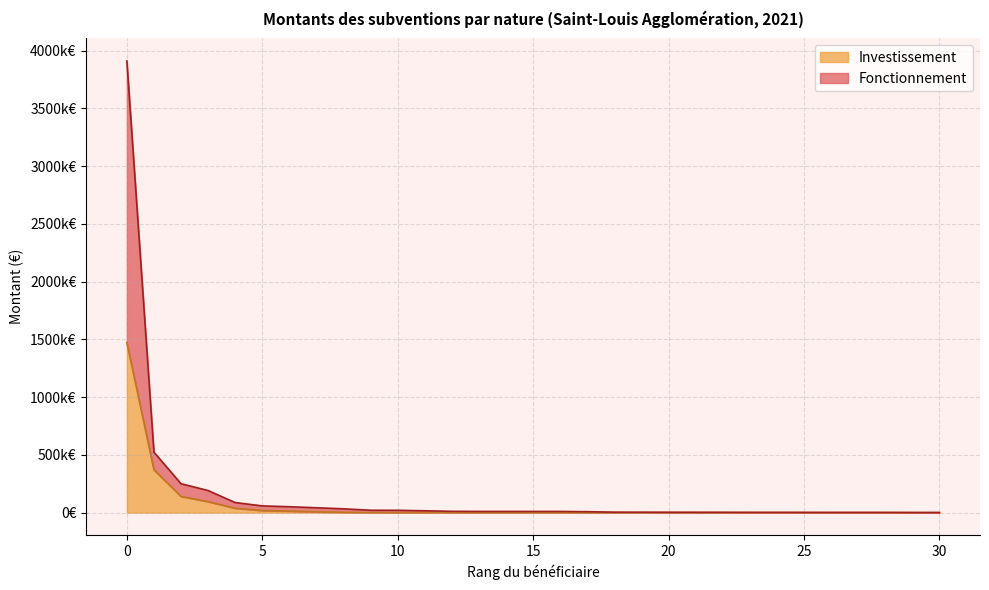

What is the minimum value shown in the chart?

630.0